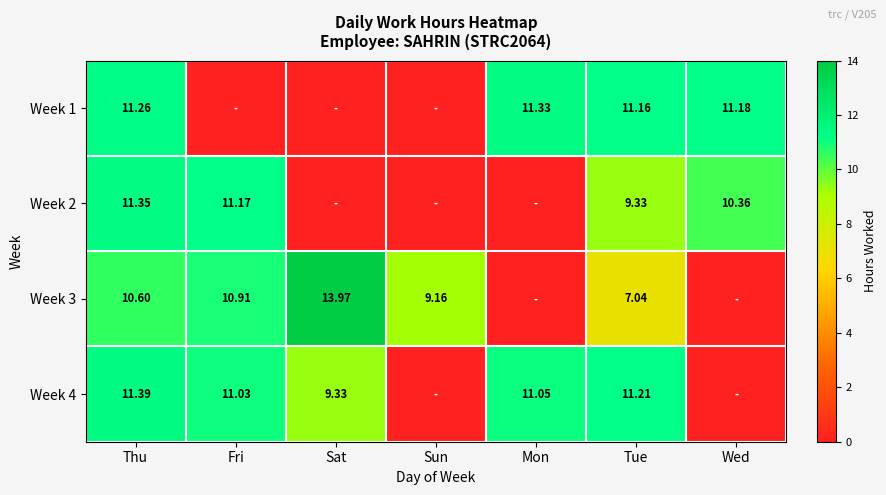

Count the number of categories in the chart.

7